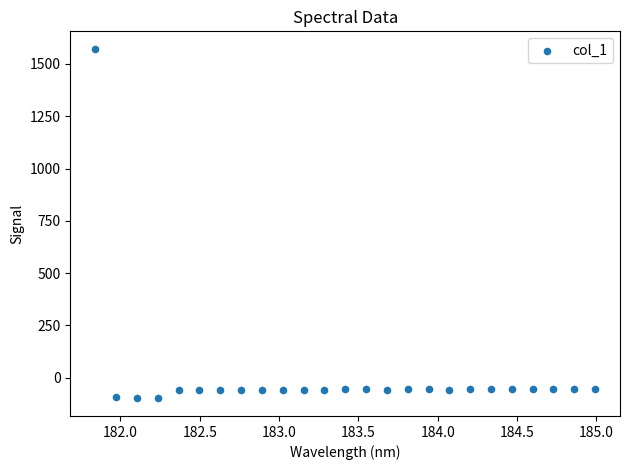

What is the range of Y values (max minus min)?

1671.8